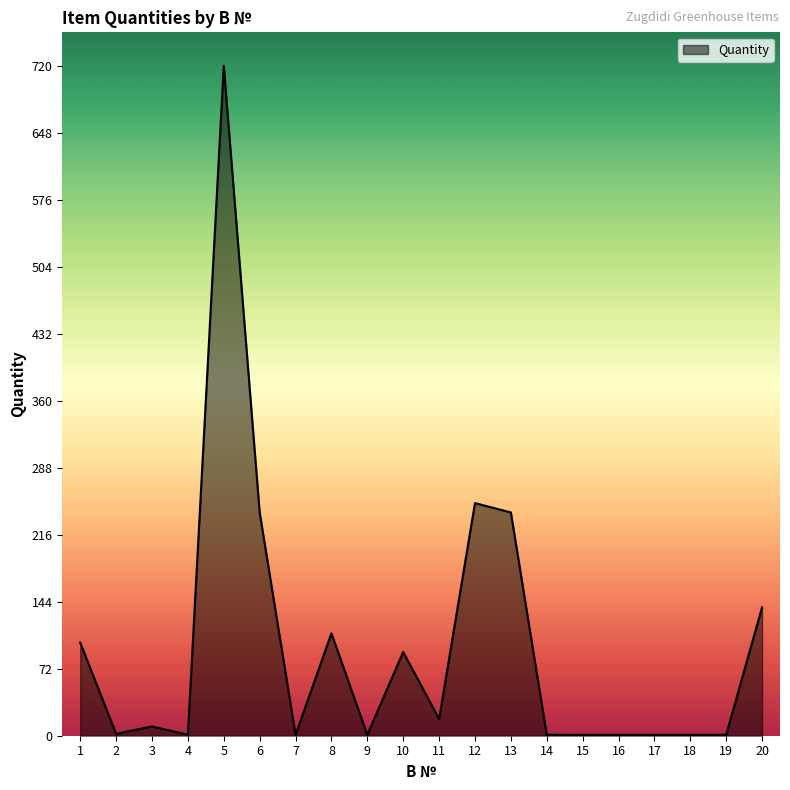

What is the maximum value shown in the chart?

720